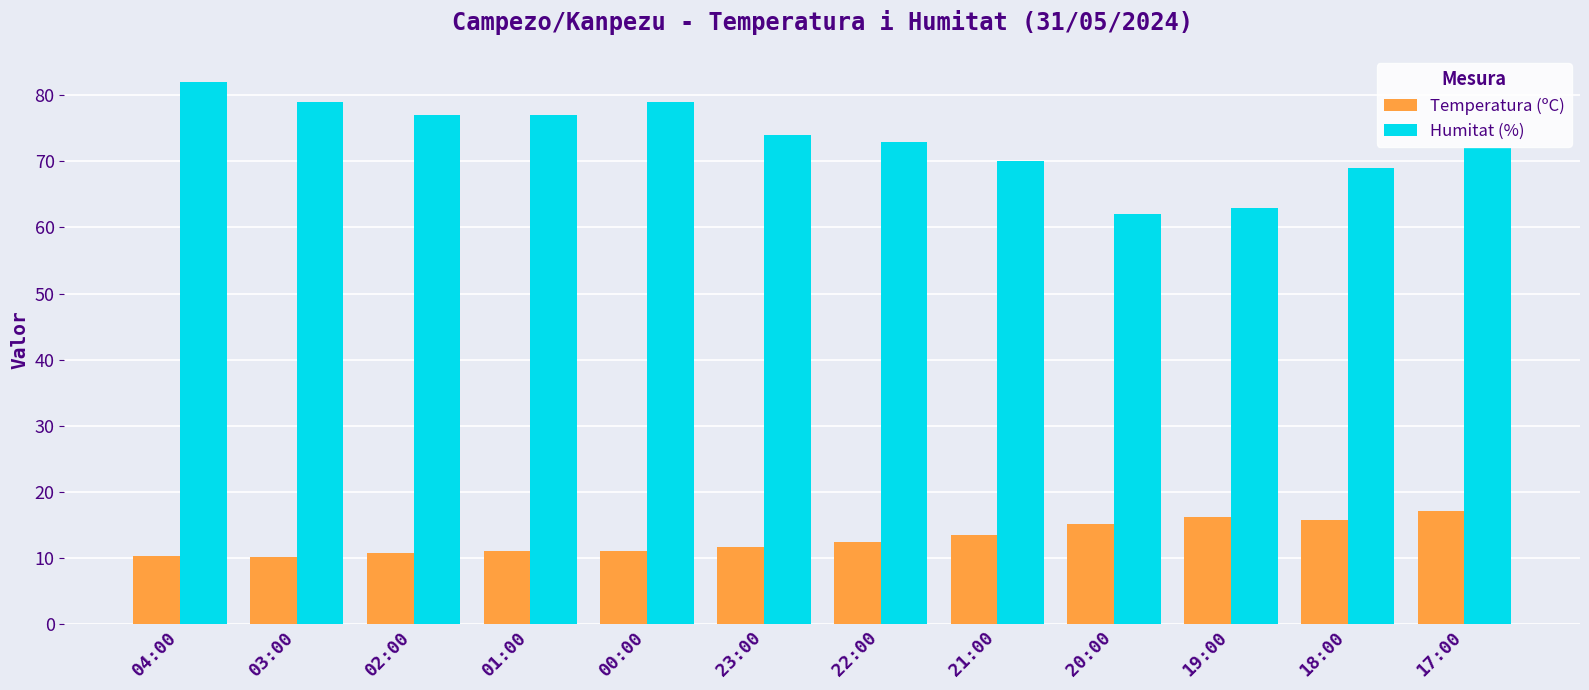

What is the highest value of the Humitat (%) series?

82.0